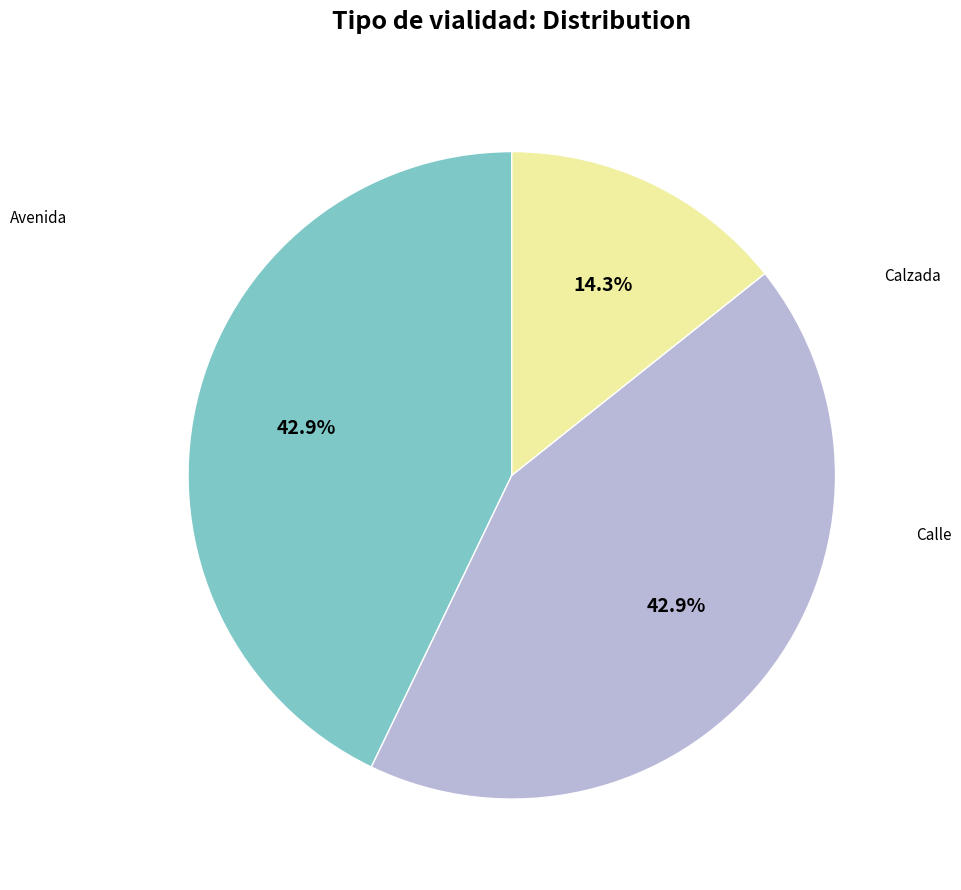

Does any single category account for the majority?

No